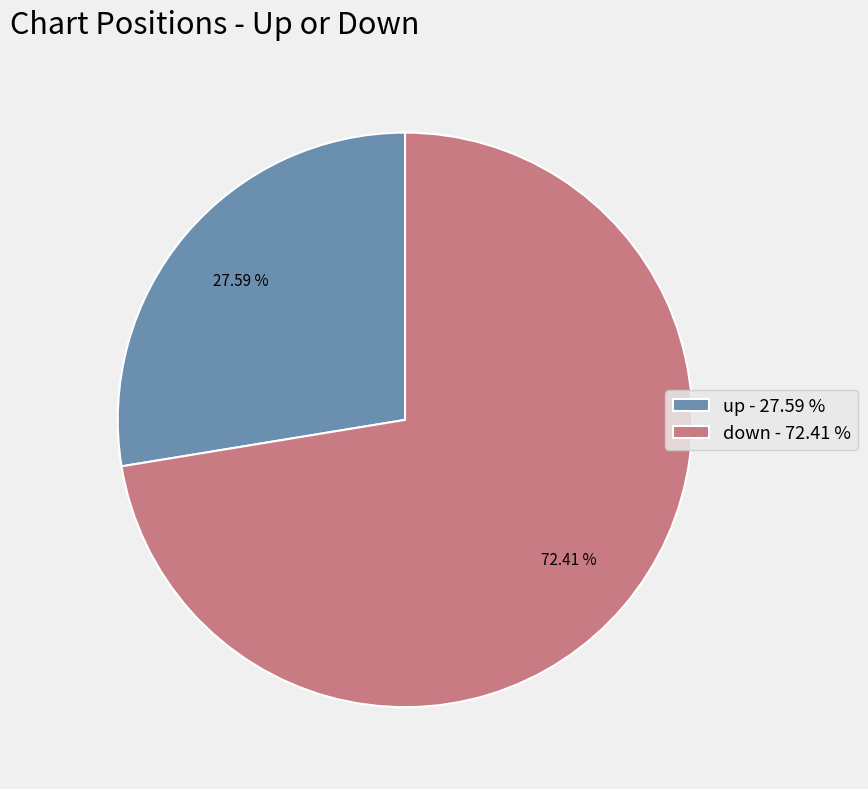

What percentage do up and down together represent?

100.0%